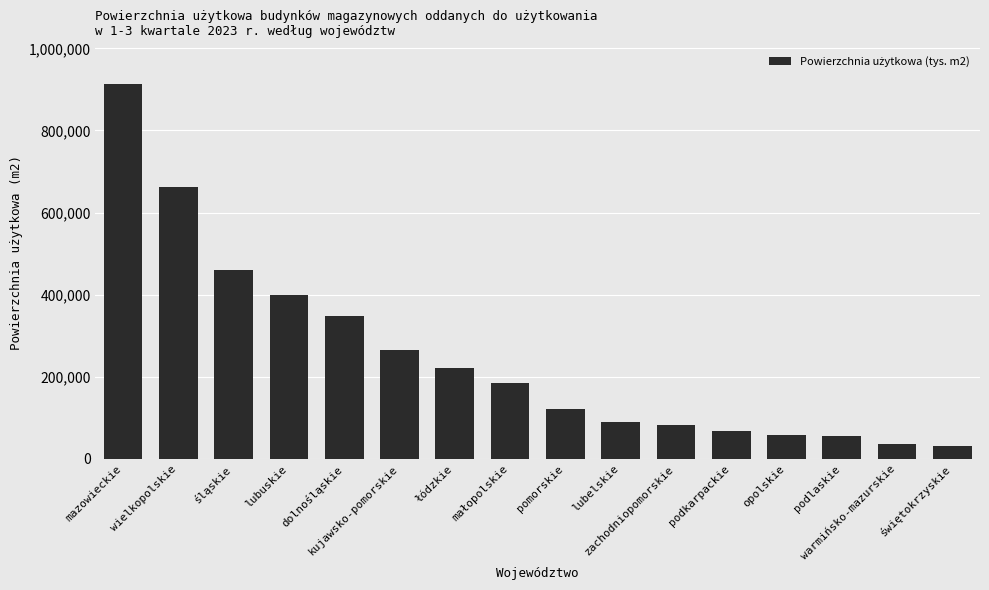

What is the minimum value shown in the chart?

30332